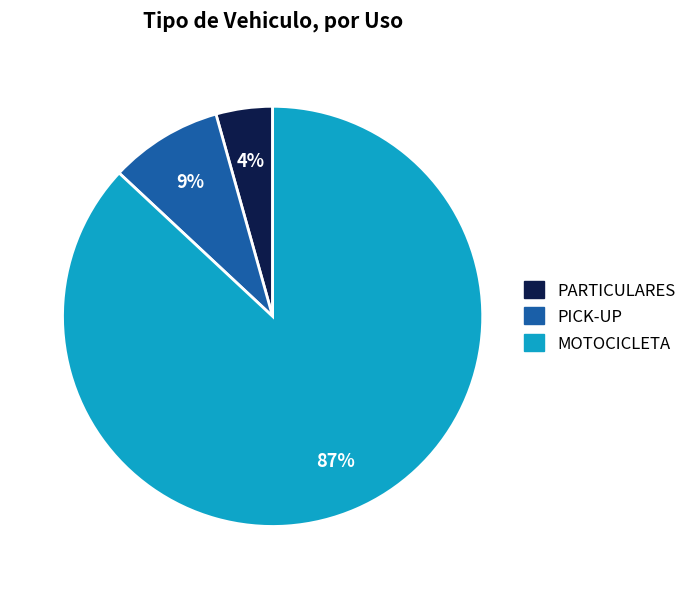

Between MOTOCICLETA and PICK-UP, which is larger?

MOTOCICLETA